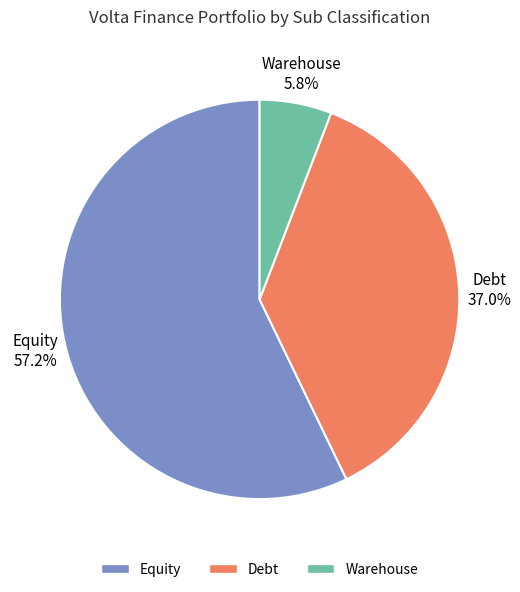

To the nearest percent, what is the difference between the largest and smallest slice percentages?

51%